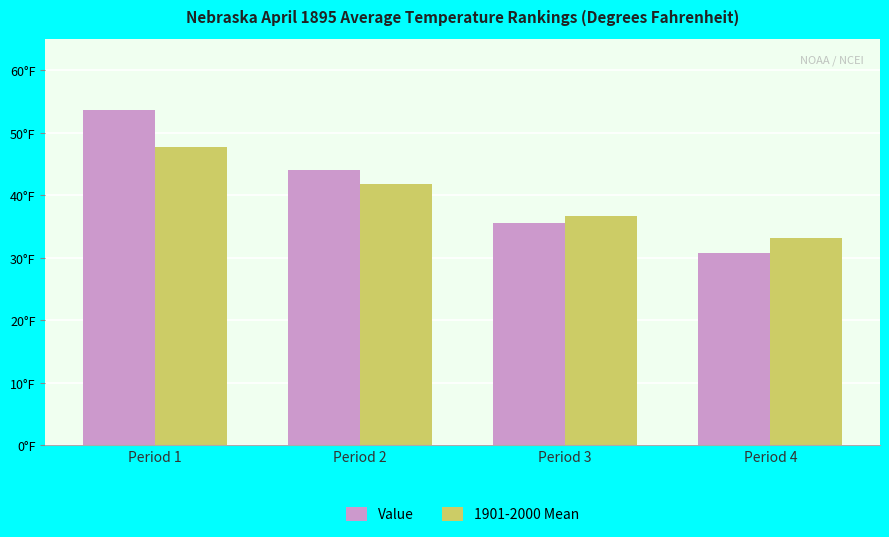

What is the value of the Value bar at the 1st from the left?

53.6